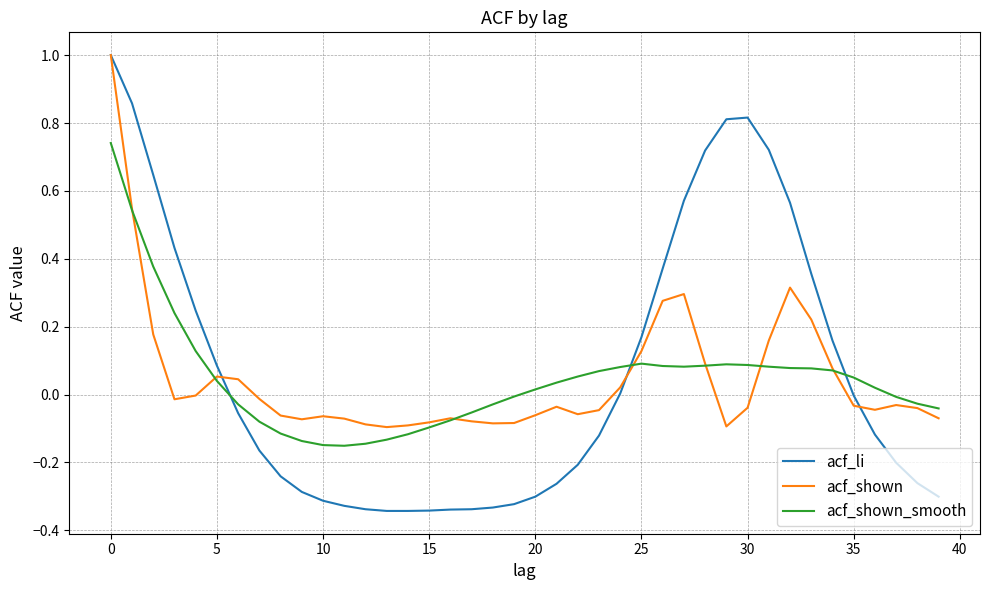

Which series has the widest spread of values?

acf_li